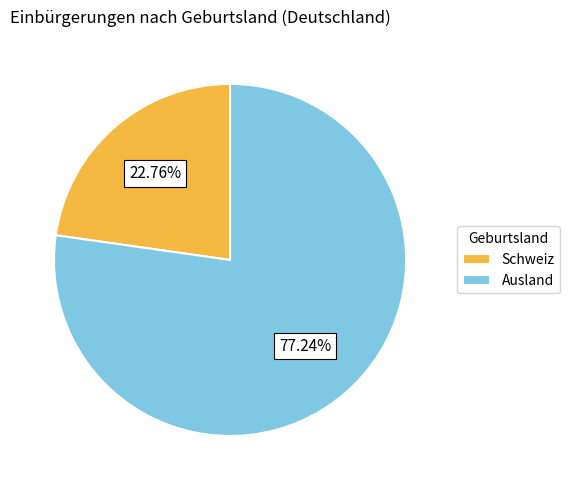

What is the largest slice in the pie chart?

Ausland